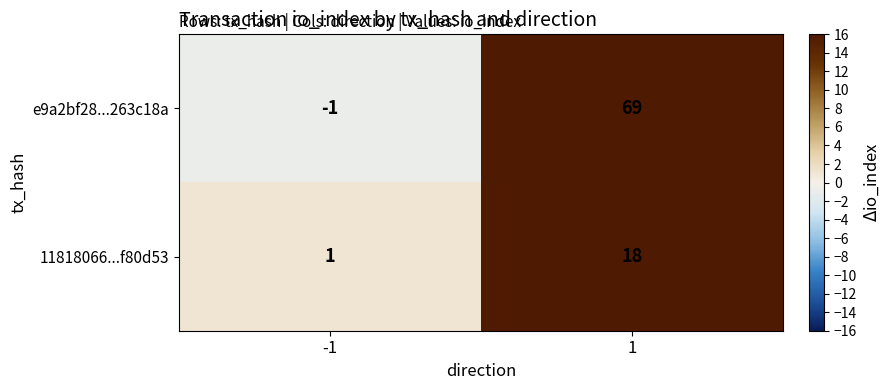

At which category does the chart reach its minimum across all series?

-1